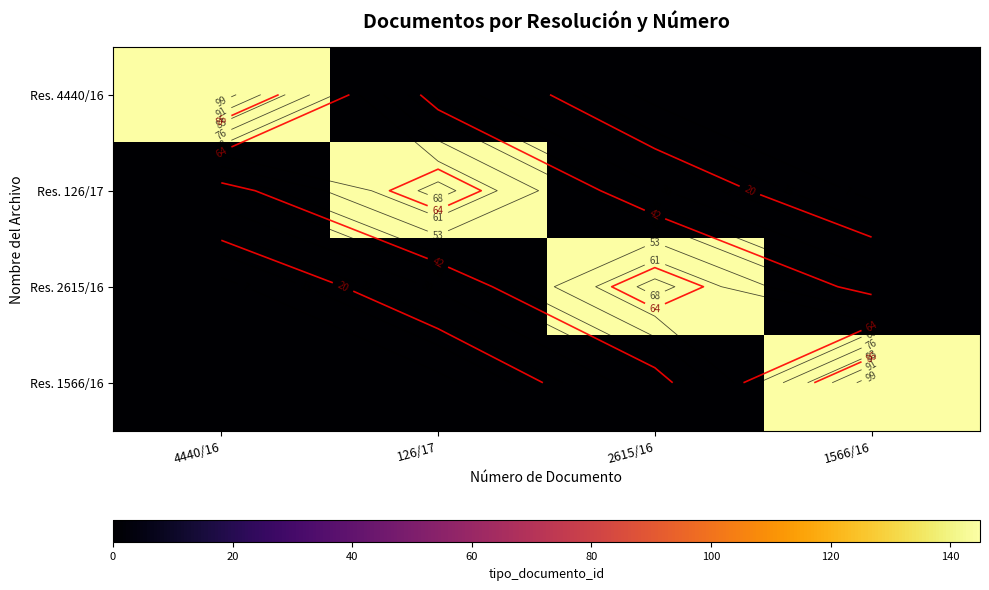

How many values in Res. 1566/16 are above zero?

1